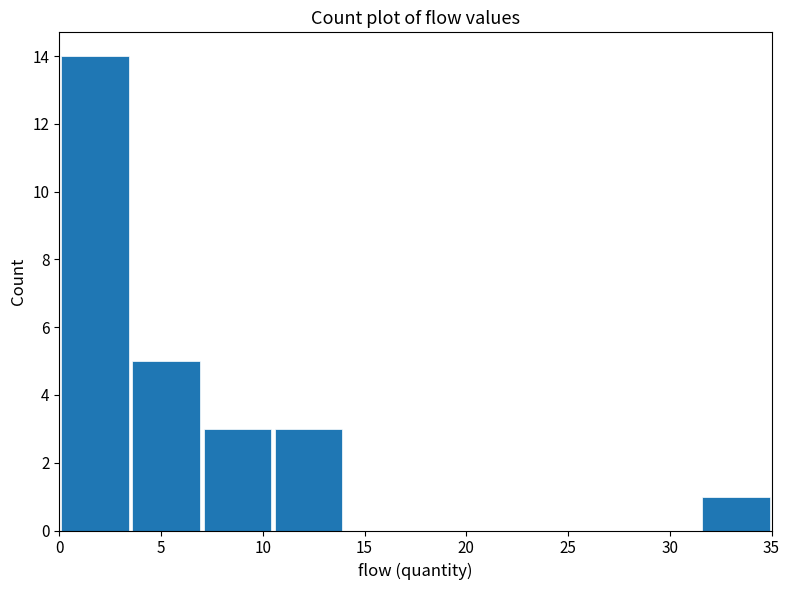

Over which range of the x-axis is the bar tallest?

0.0 to 3.5